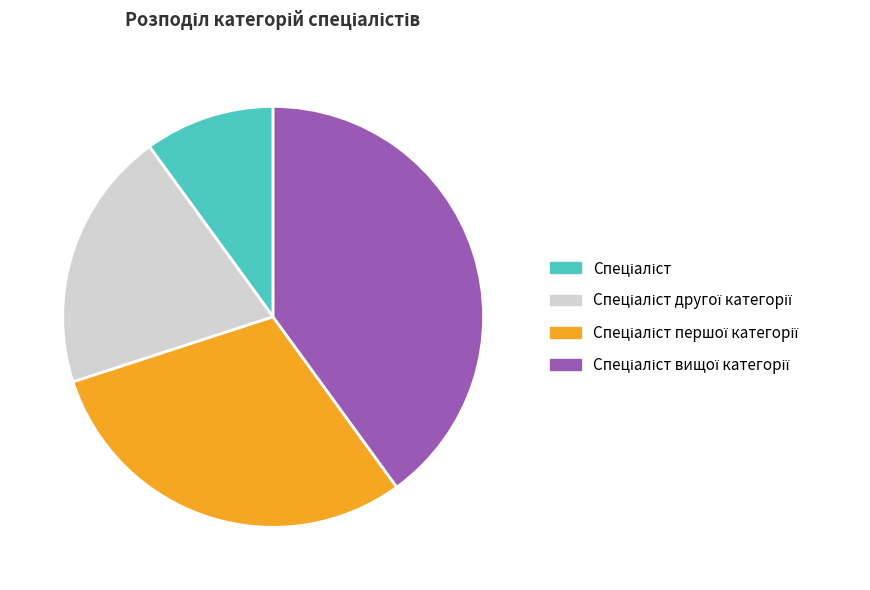

Is there any slice that represents more than half of the pie?

No